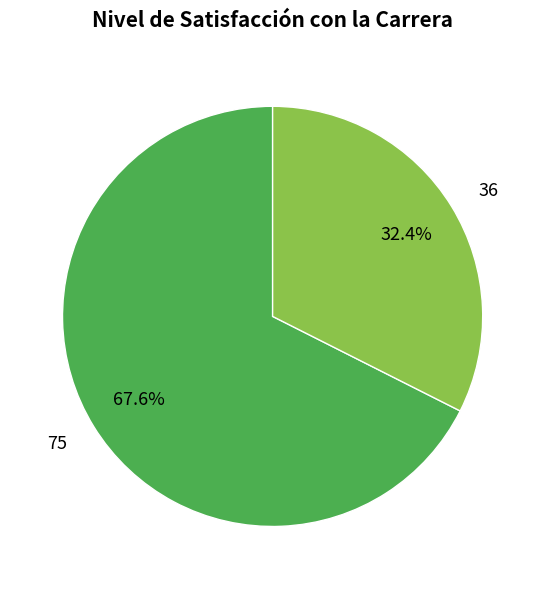

What percentage do 75 and 36 together represent?

100.0%